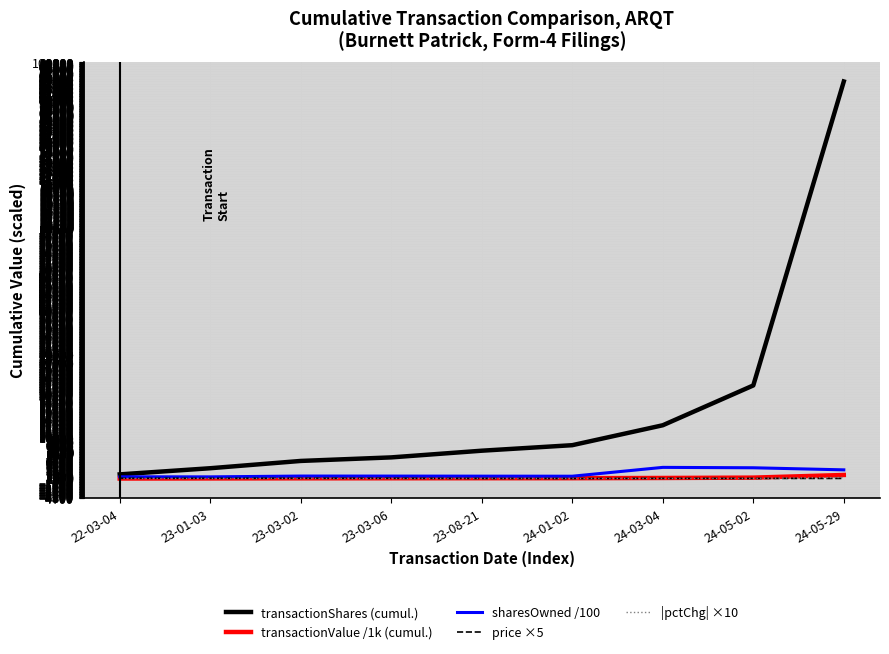

What is the spread (max minus min) of values at 22-03-04?

994.0